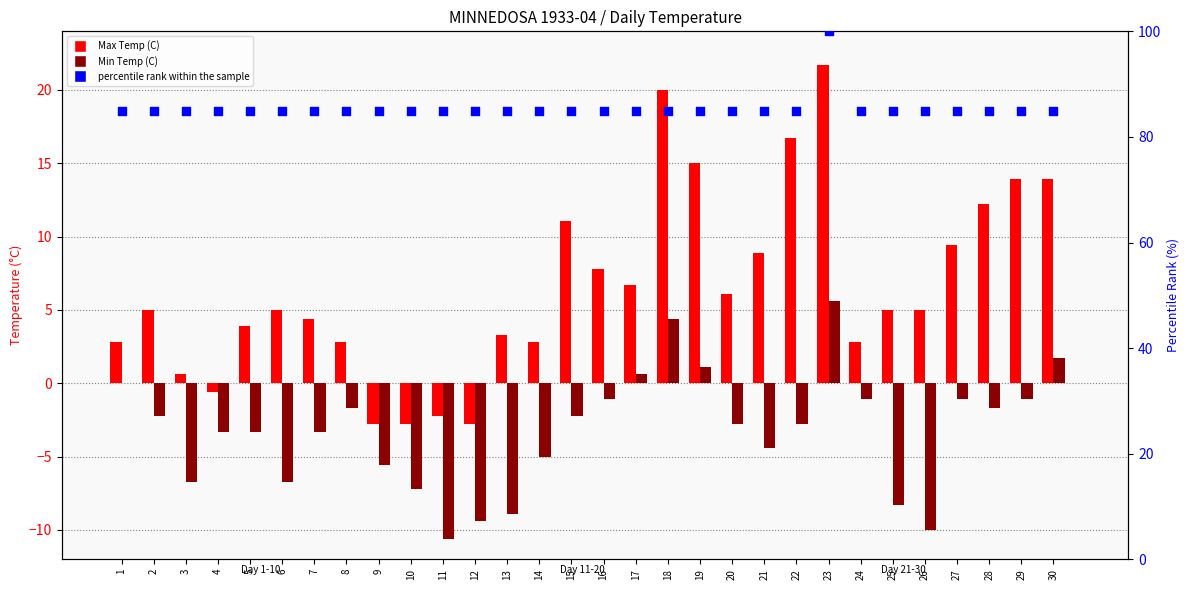

What are all the series names shown in the legend?

Max Temp (C), Min Temp (C), percentile rank within the sample